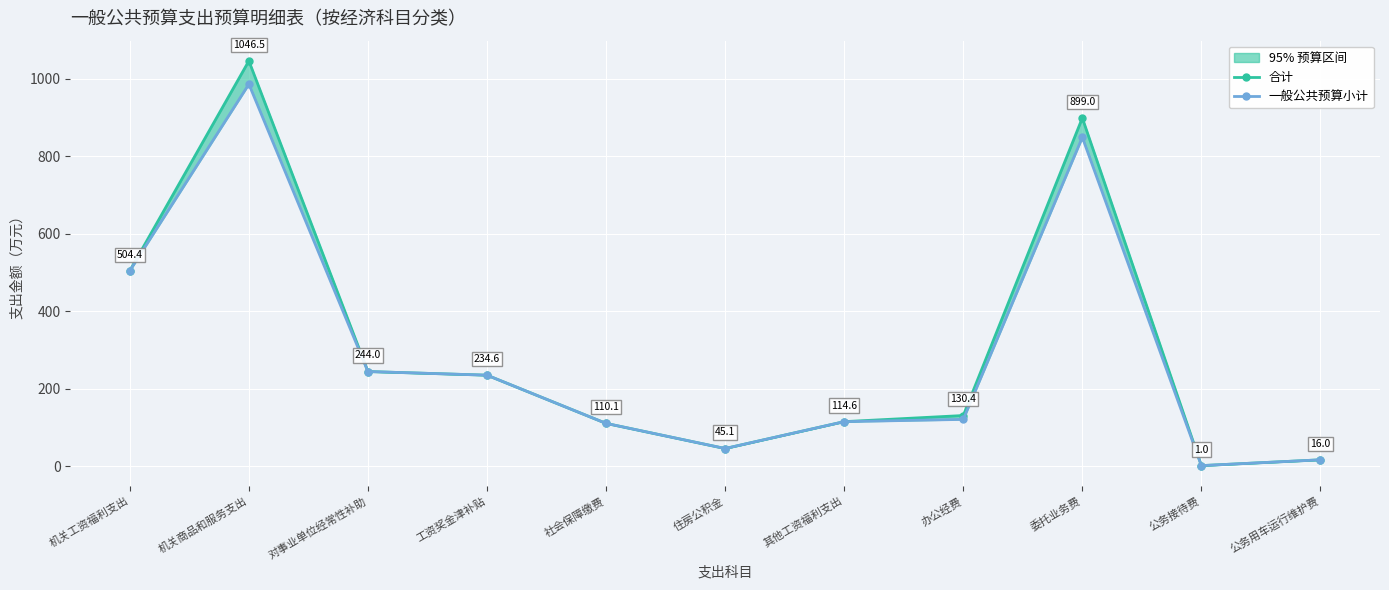

How many data points in 合计 are less than 130?

5